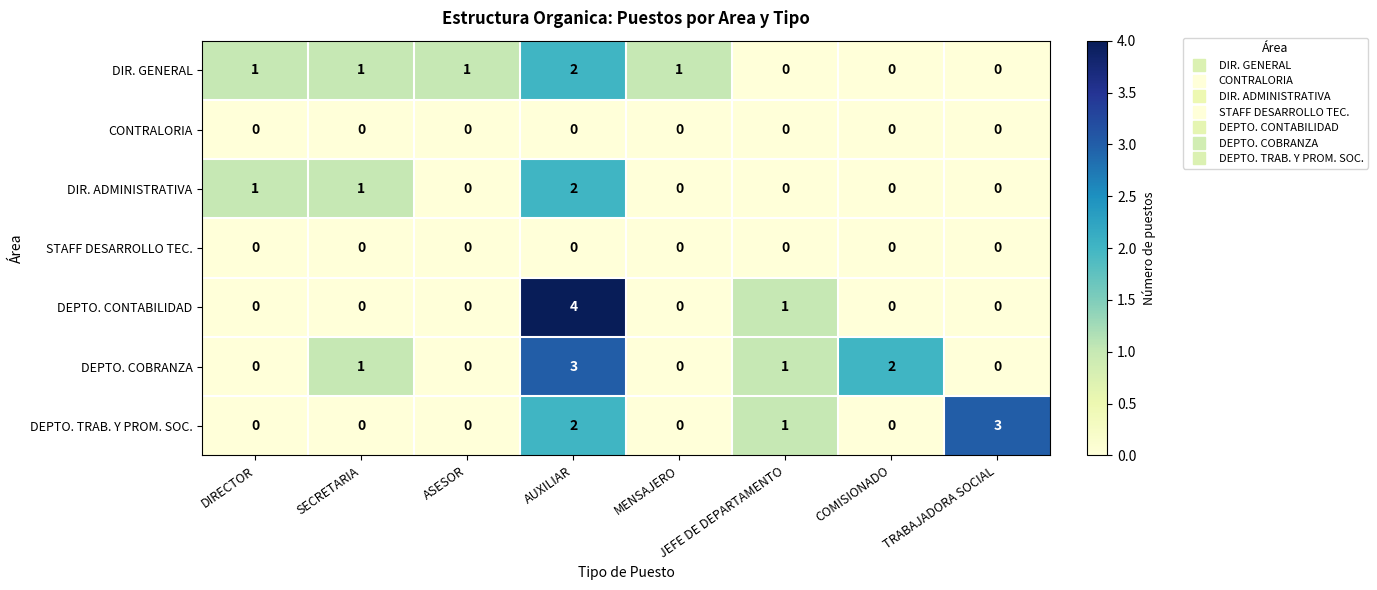

At which category is the sum across all series the highest?

AUXILIAR